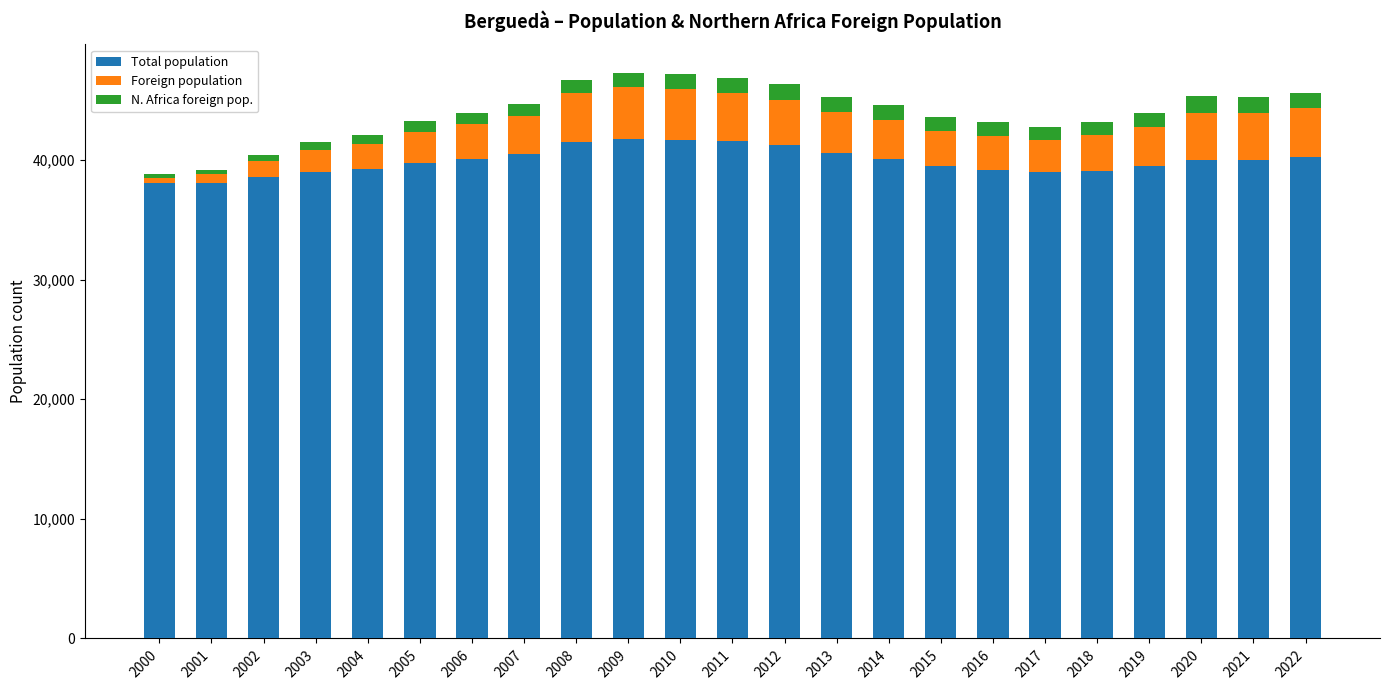

What is the maximum value for Total population?

41744